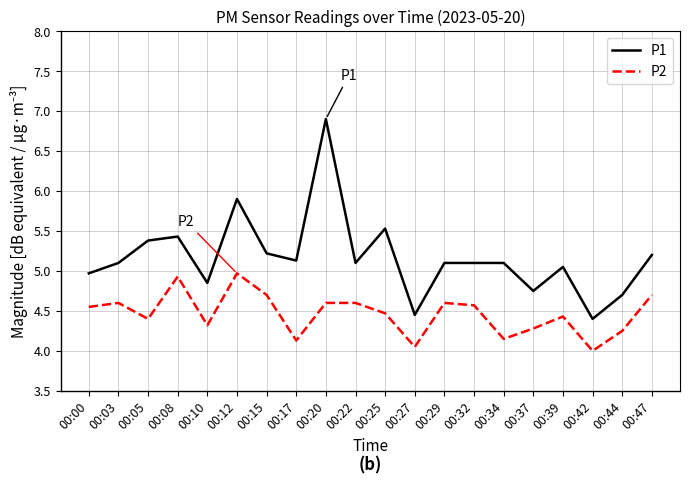

What are all the series names shown in the legend?

P1, P2